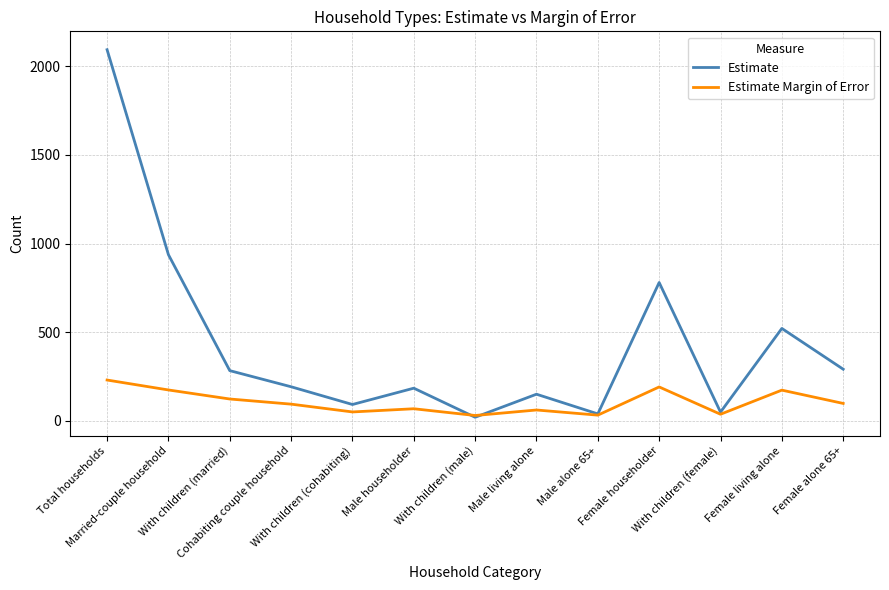

At which category is the sum across all series the highest?

Total households